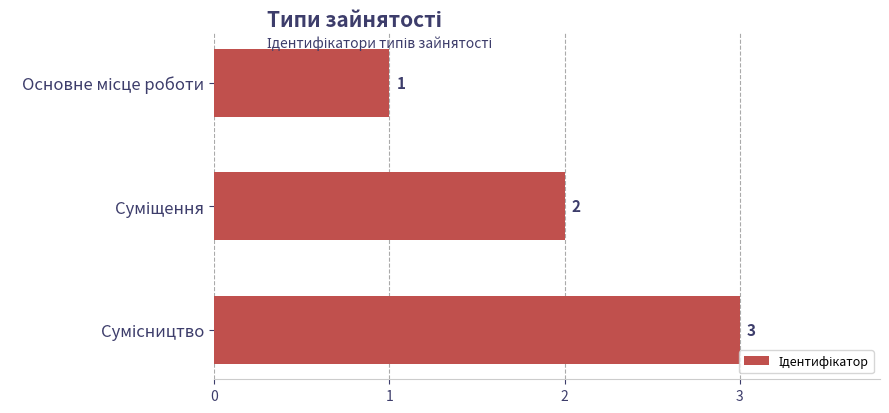

What is the sum of all values?

6